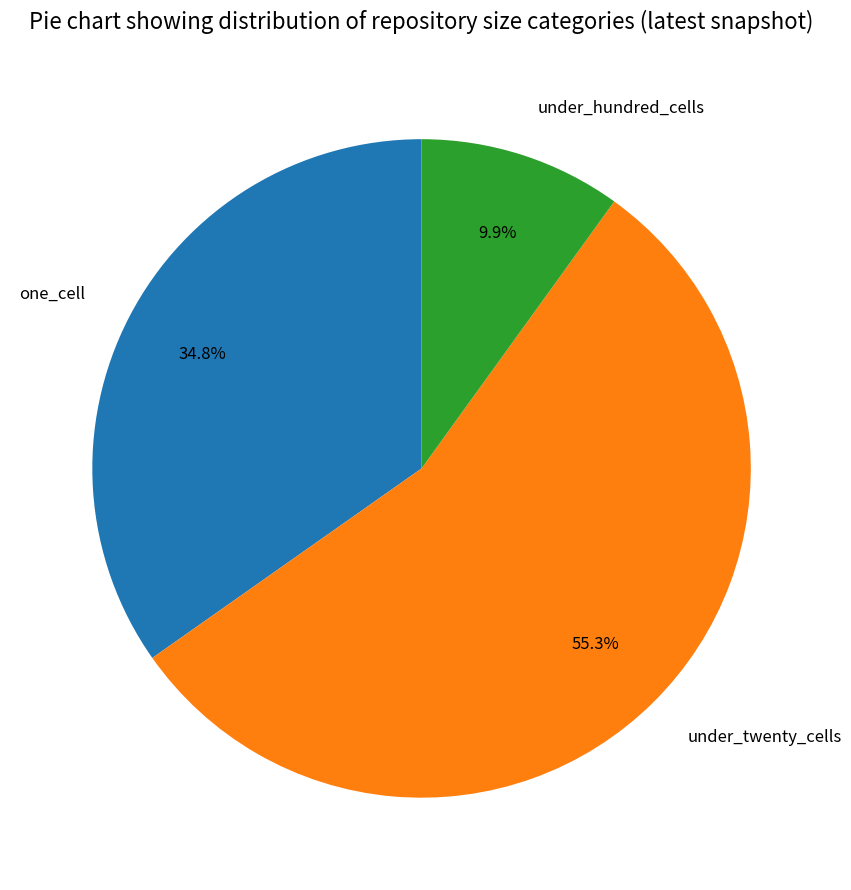

What is the smallest slice in the pie chart?

under_hundred_cells